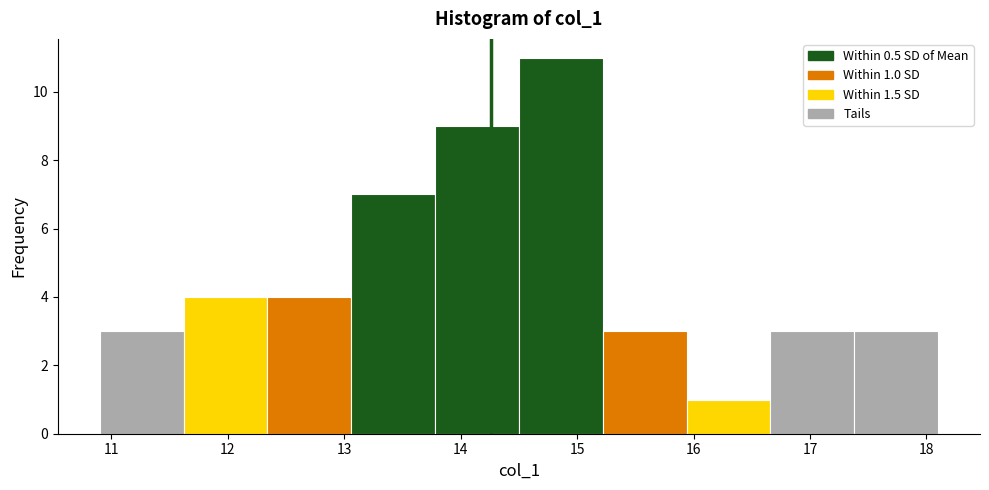

Over which range of the x-axis is the bar tallest?

14.50 to 15.22